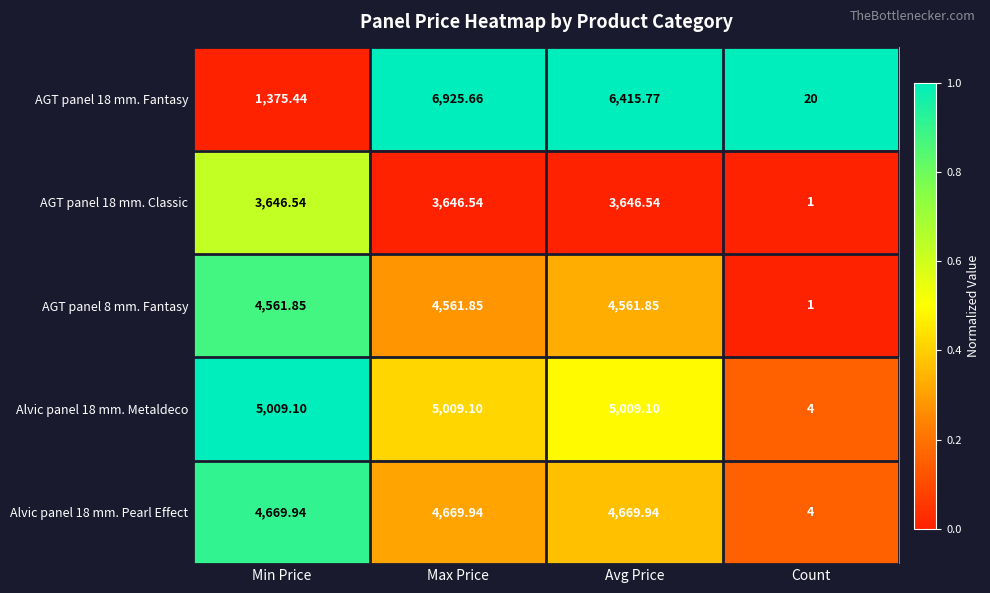

Which series has the largest range (max minus min)?

AGT panel 18 mm. Fantasy